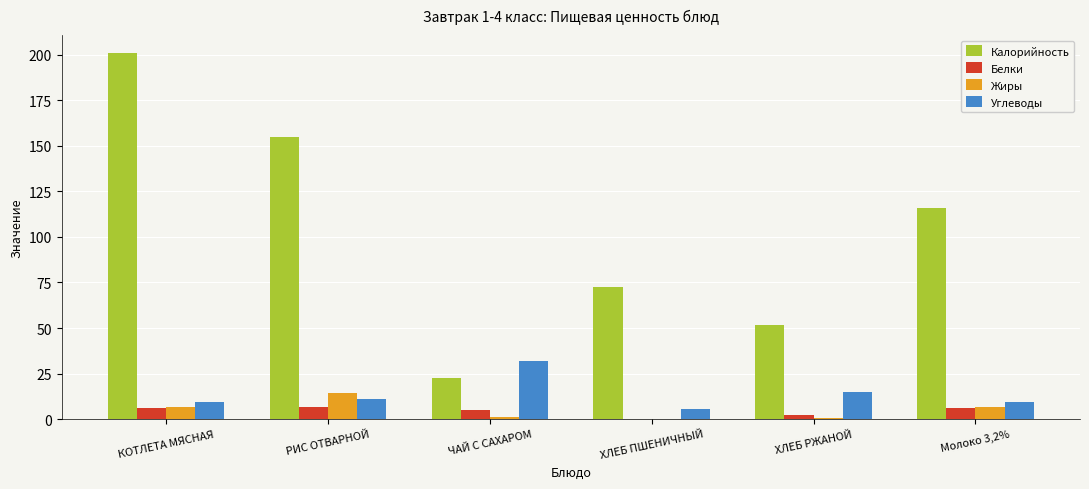

Does the chart contain stacked bars?

No